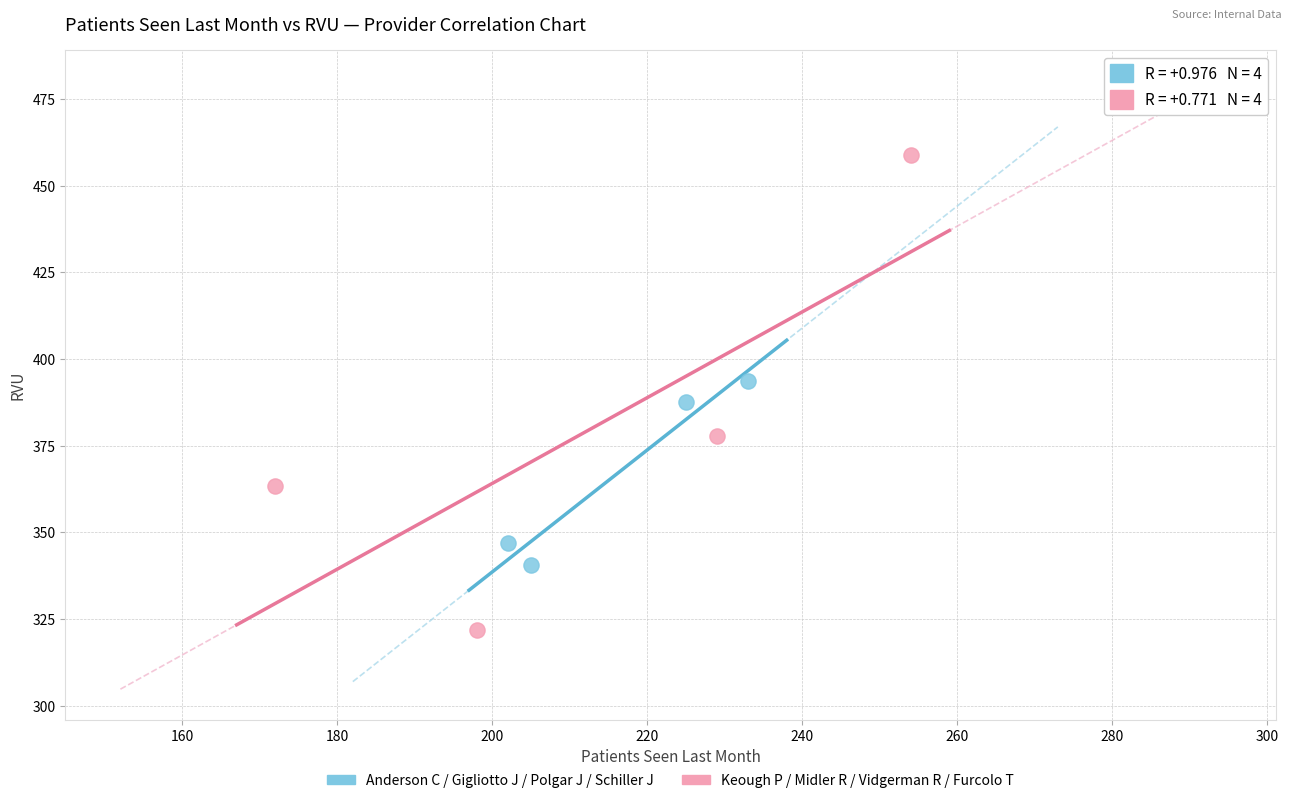

Which series reaches the maximum Y coordinate?

Keough P / Midler R / Vidgerman R / Furcolo T